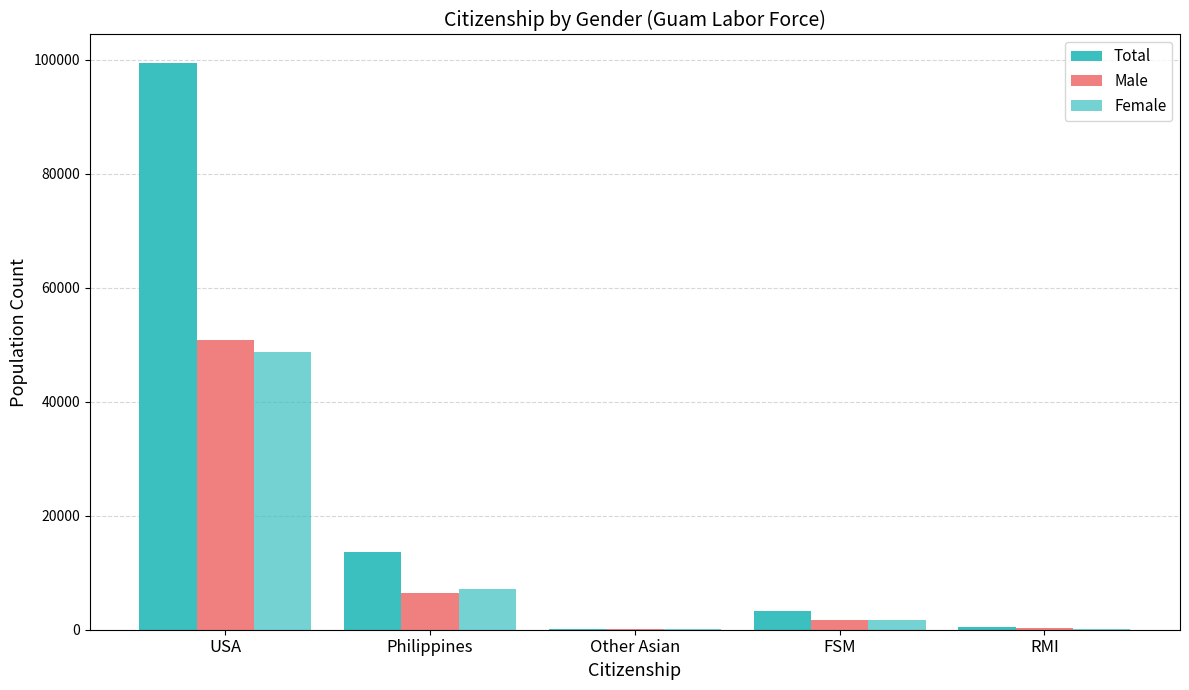

What is the highest value of the Female series?

48708